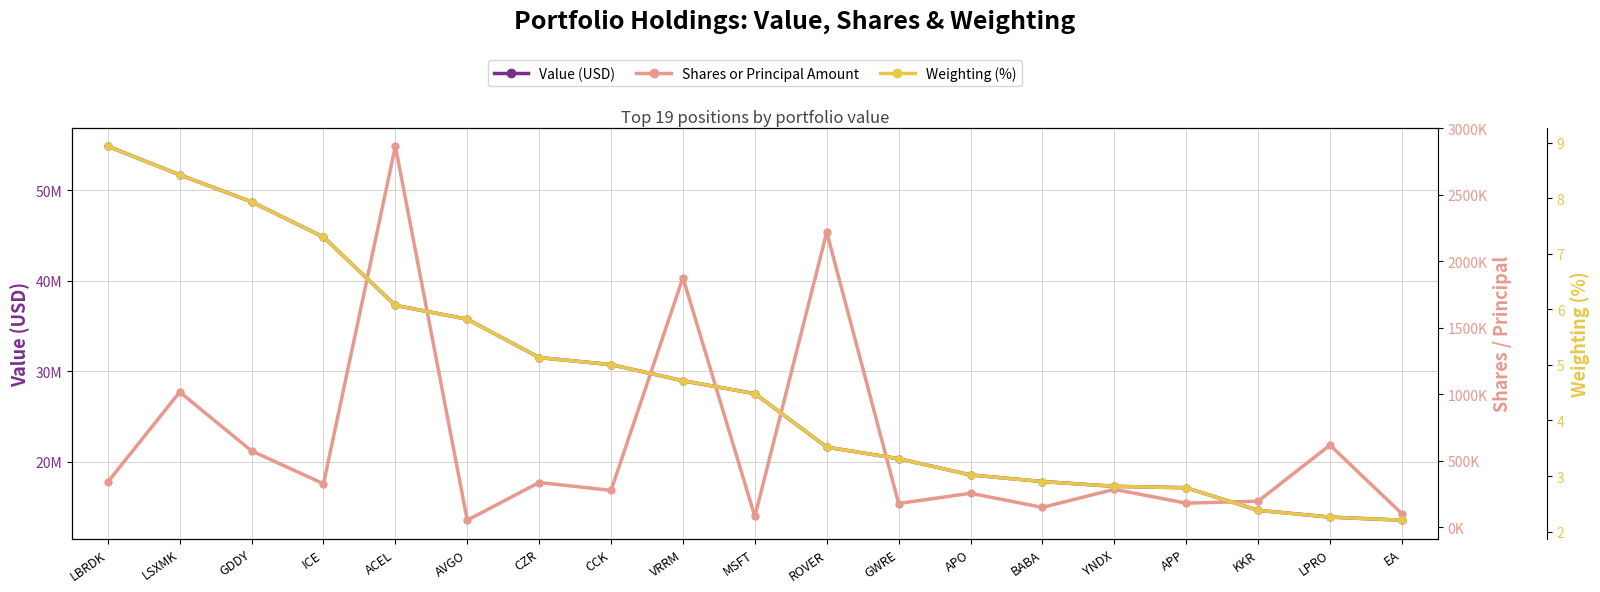

True or false: Value (USD) and Shares or Principal Amount cross at least once.

False